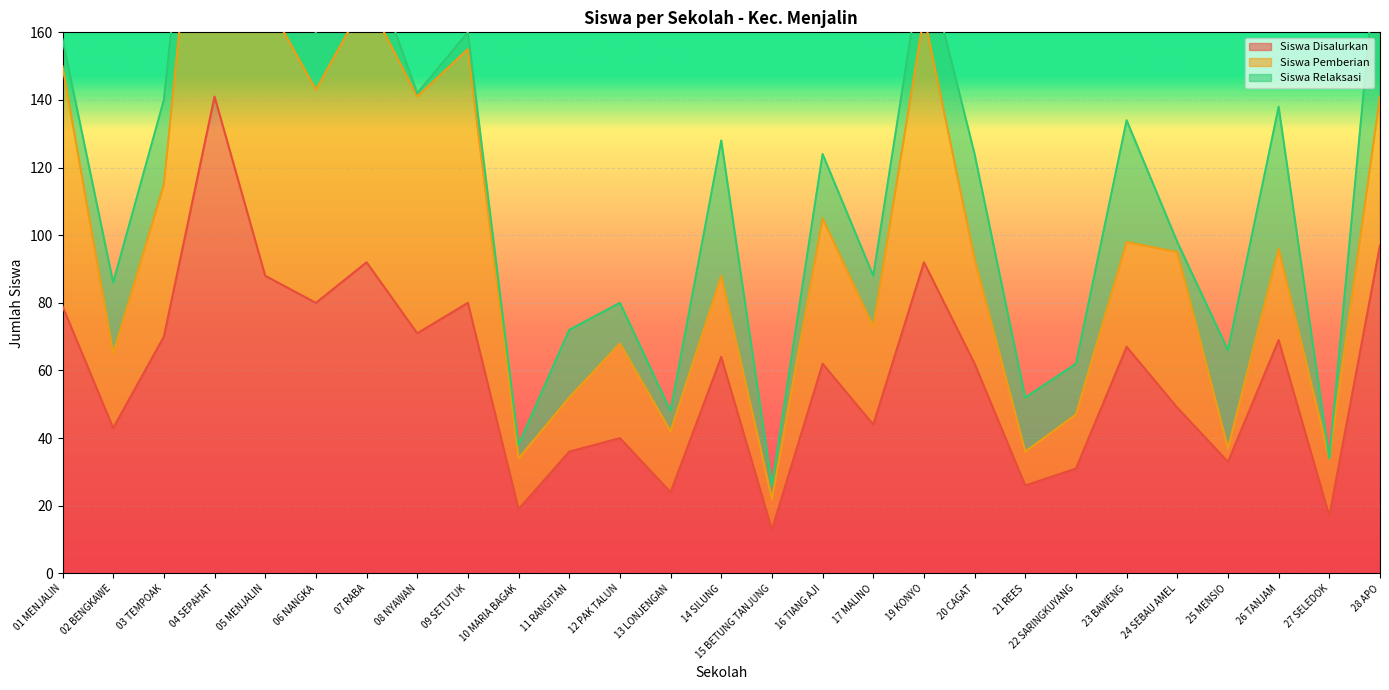

What is the label of the 10th point from the left?

10 MARIA BAGAK